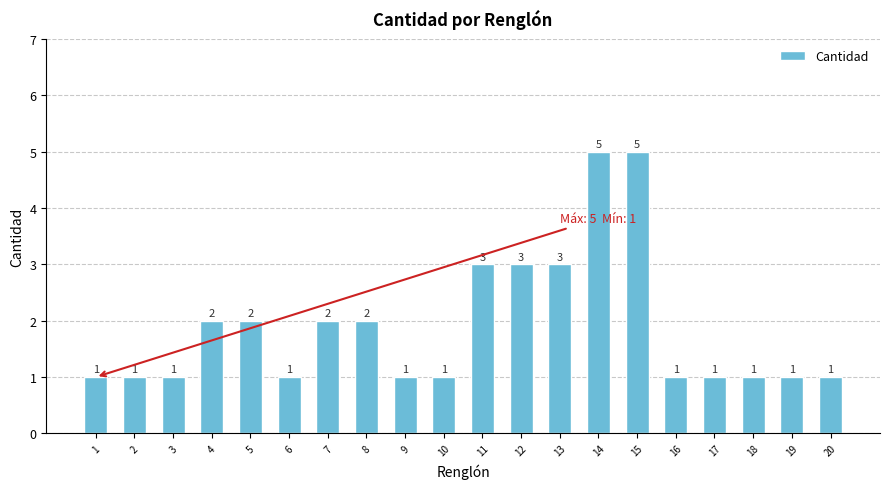

Are the bars horizontal?

No